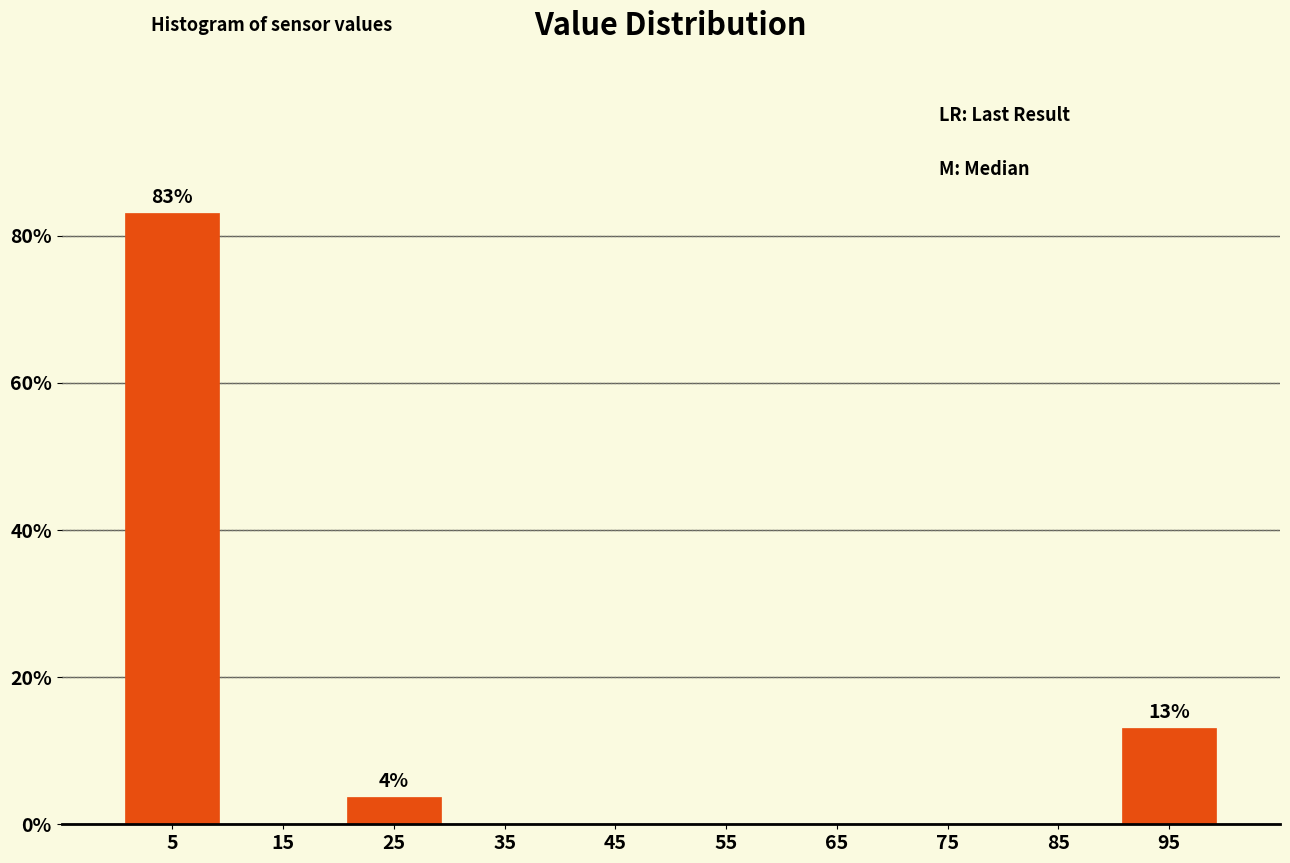

Which range on the x-axis has the tallest bar?

0 to 10